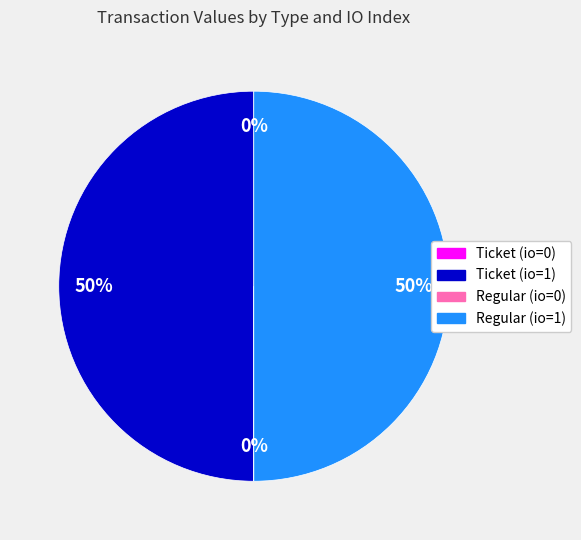

To the nearest percent, what is the average slice percentage?

25%